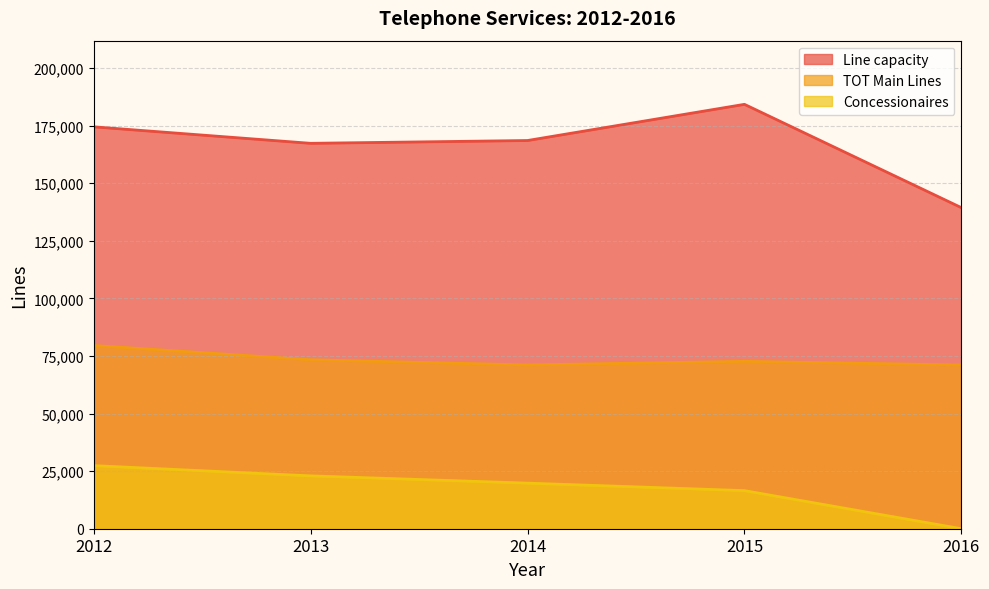

Which has a higher value, 2013 or 2014?

2014